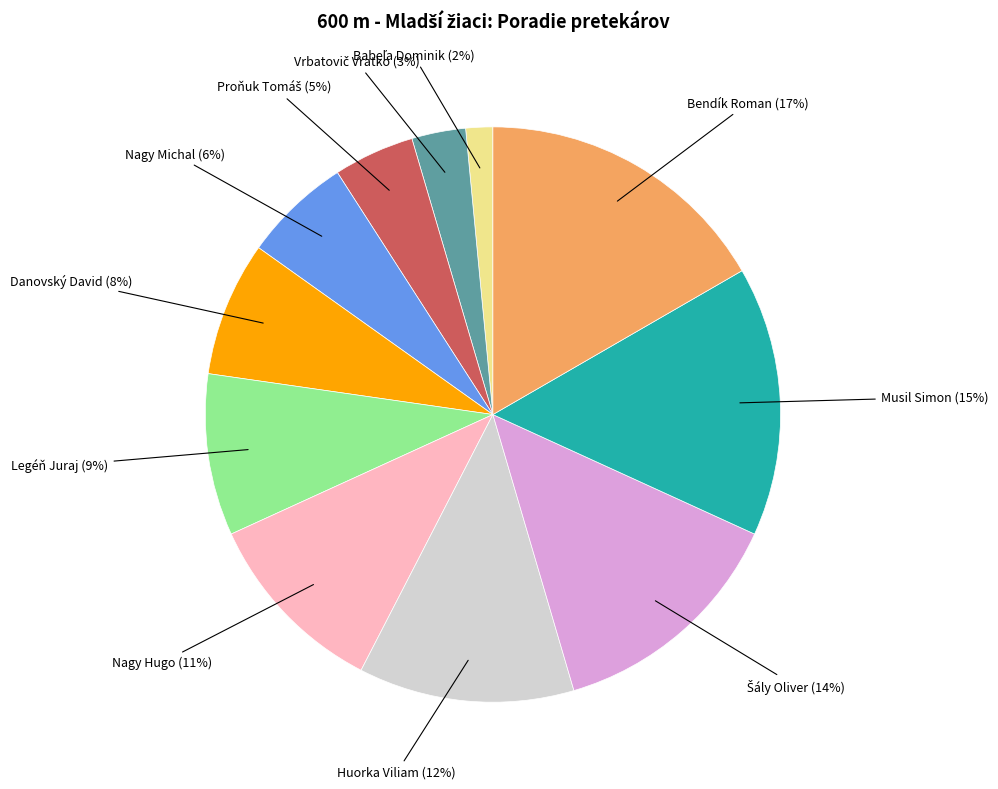

Which category has the biggest portion of the pie?

Bendík Roman